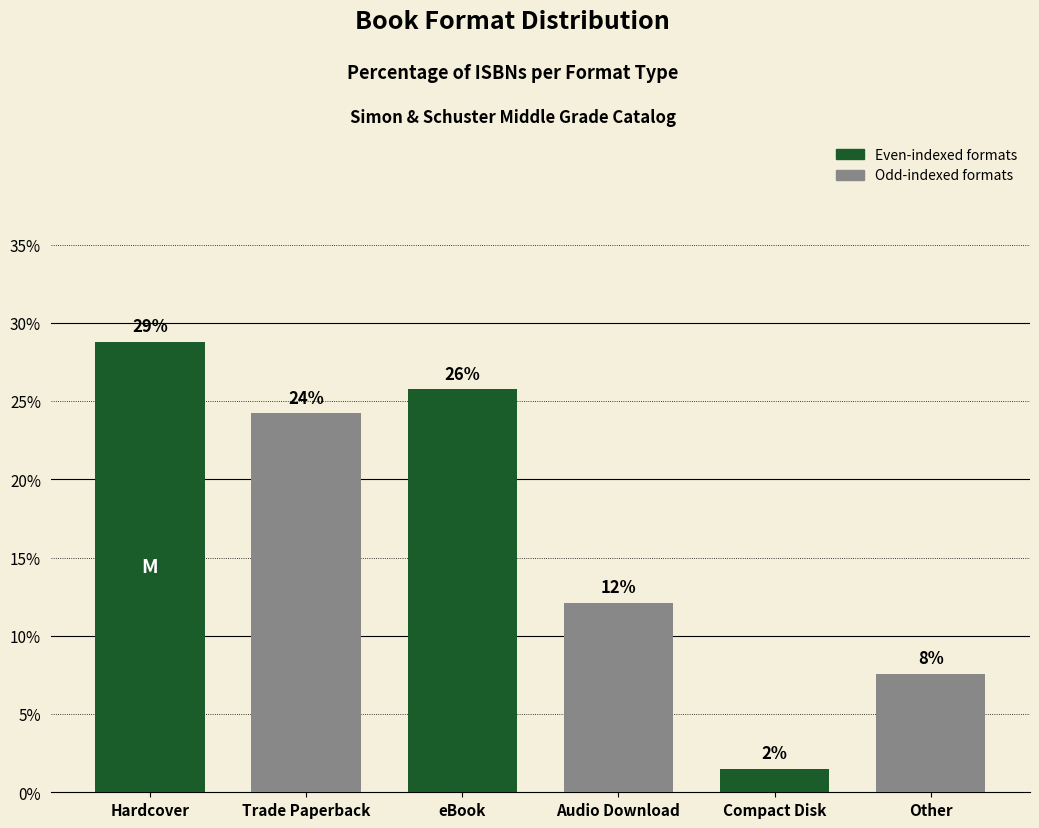

Does the chart contain any negative values?

No